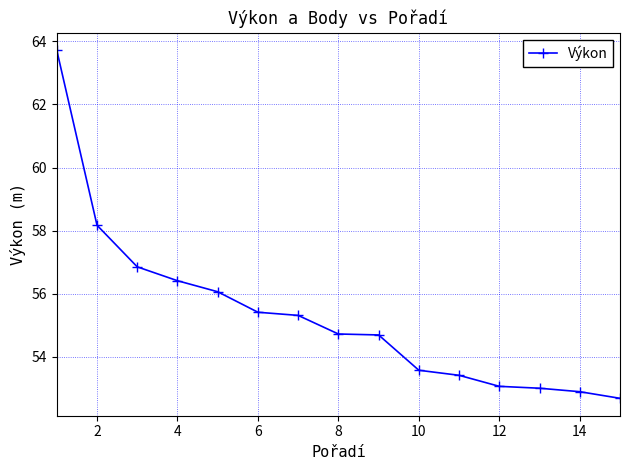

What is the difference between the second highest and second lowest values?

5.3